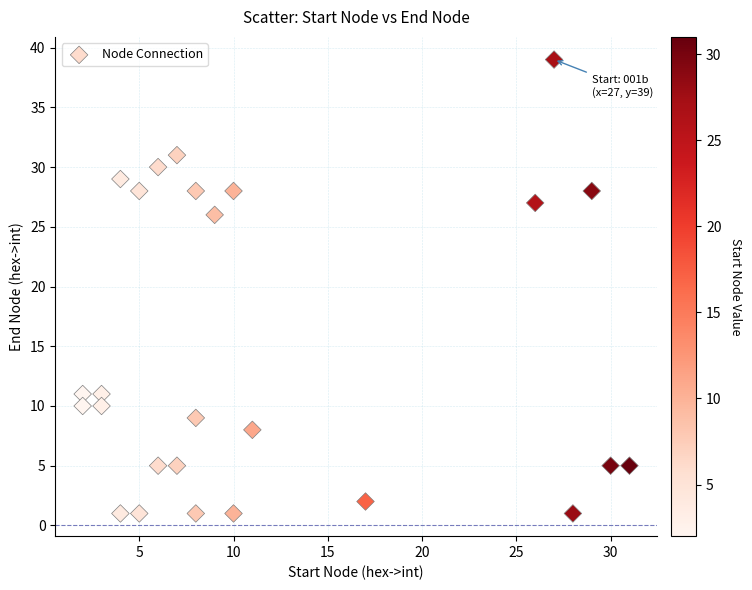

What is the range of X values (max minus min)?

29